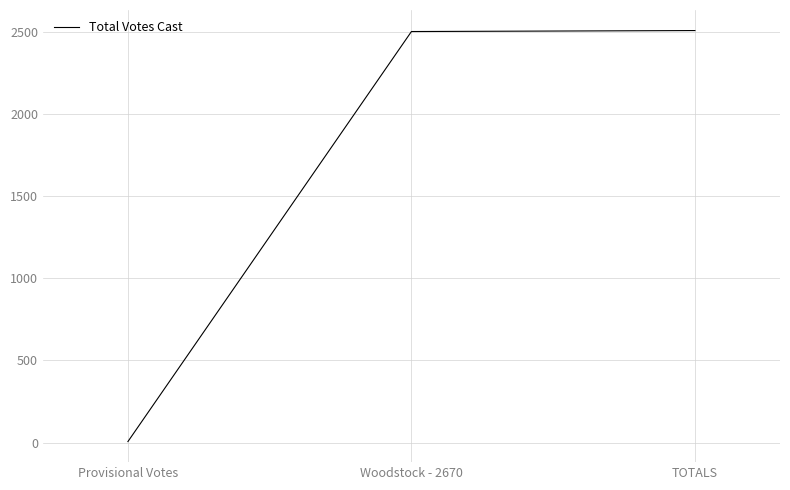

What is the maximum value shown in the chart?

2507